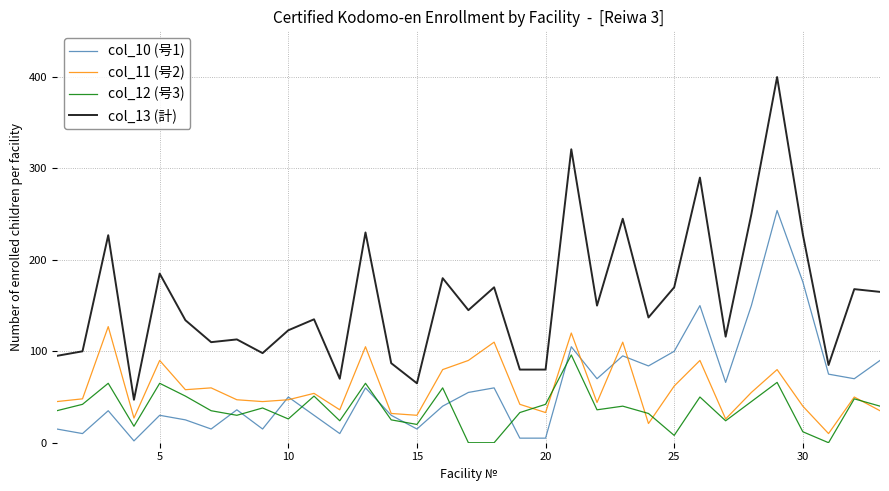

List the series in order of their peak value, highest first.

col_13 (計), col_10 (号1), col_11 (号2), col_12 (号3)